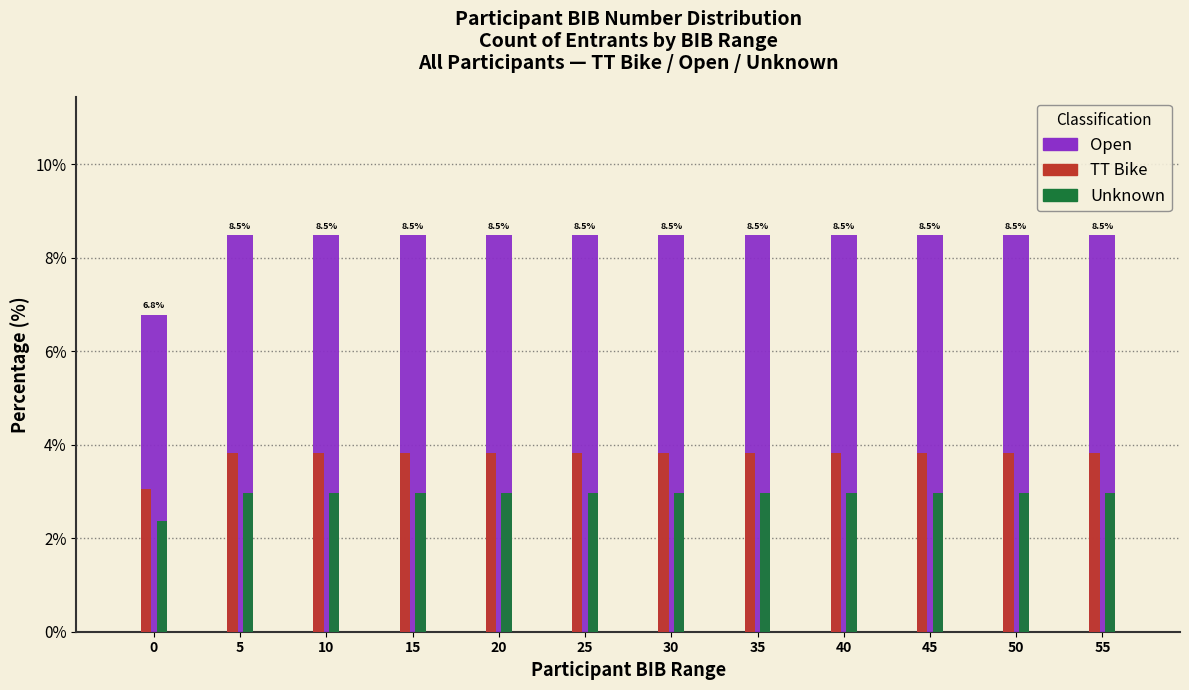

At how many categories does at least one series exceed 2?

12